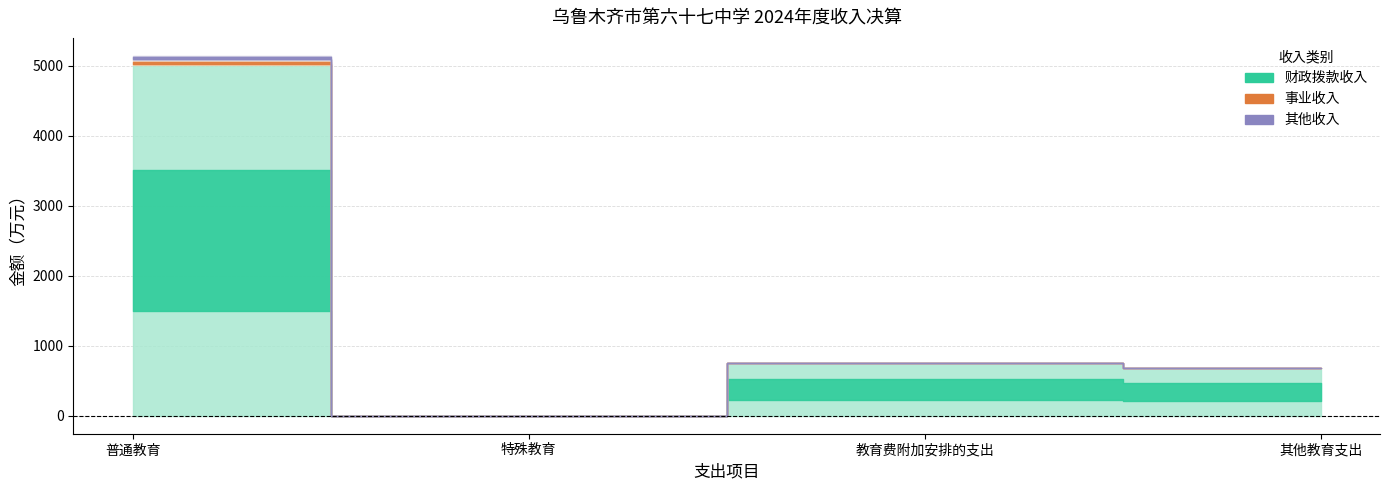

Is it true that 财政拨款收入 equals 6565.4 at 普通教育?

False